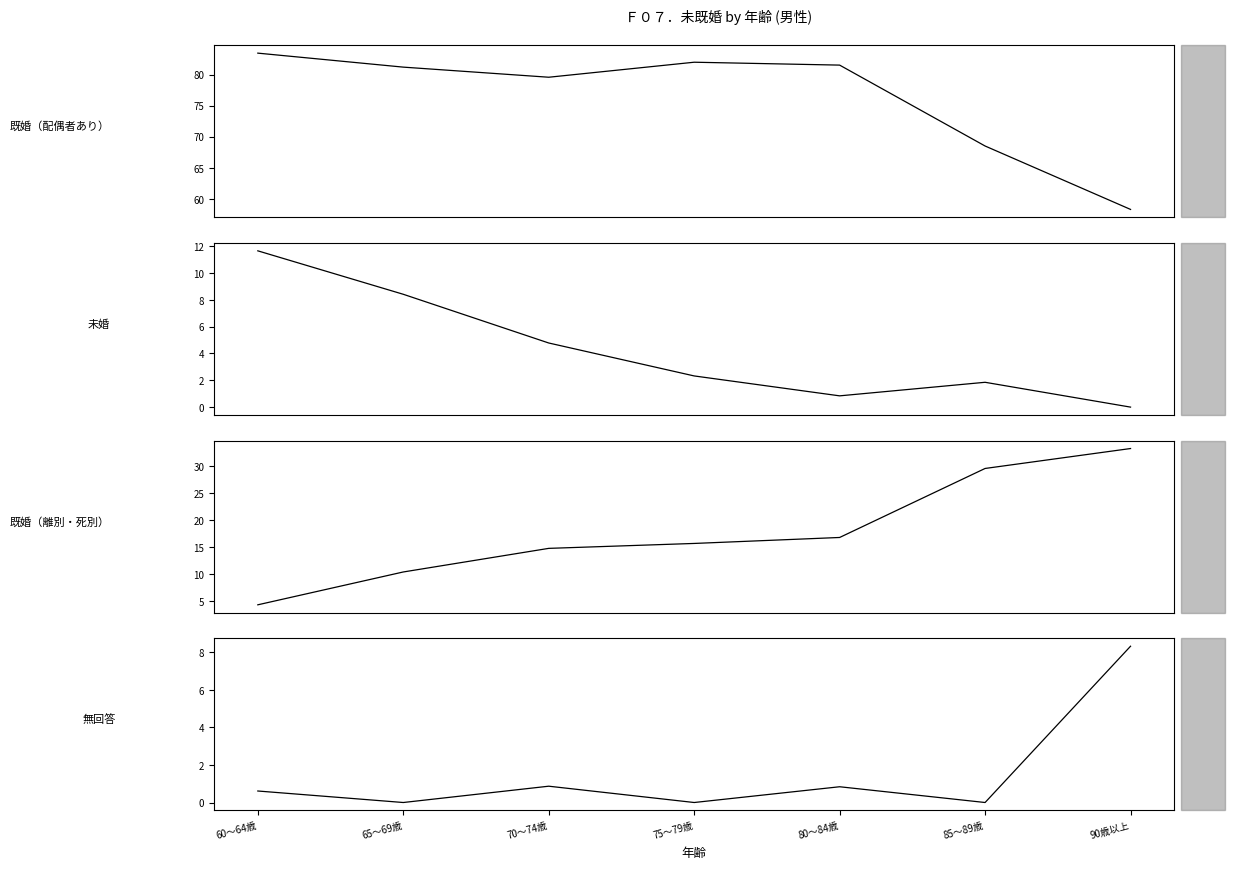

Rank the series by their maximum value, from highest to lowest.

既婚（配偶者あり）, 既婚（離別・死別）, 未婚, 無回答